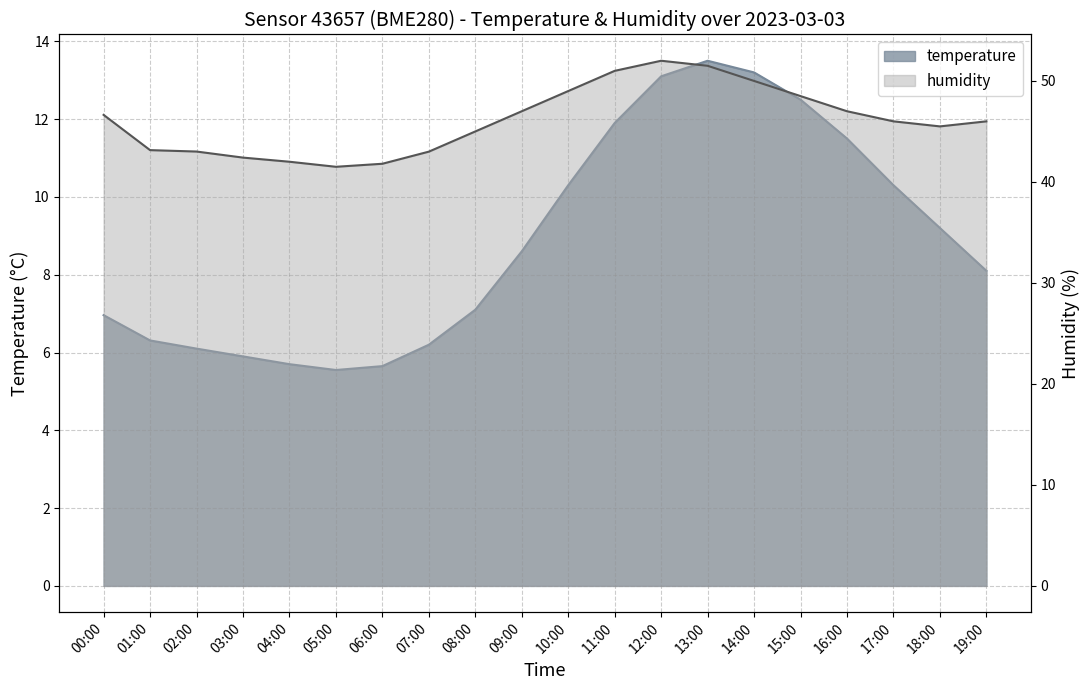

How many values are below 8?

9